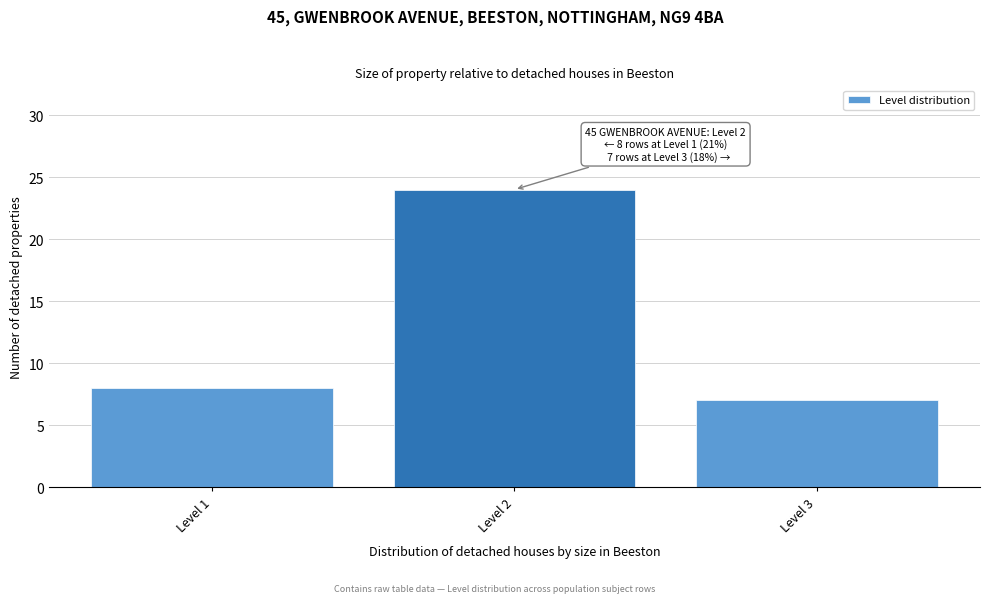

Reading left to right, what are all the values shown in this chart?

8	24	7